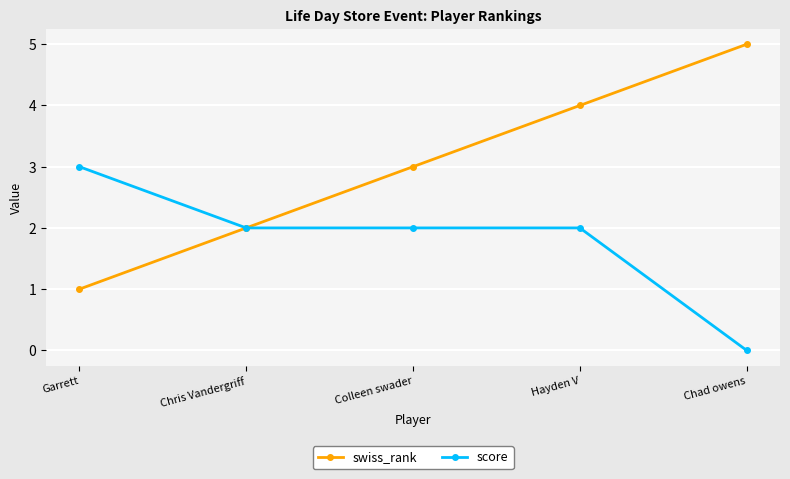

Is it true that score equals 3 at Garrett?

True